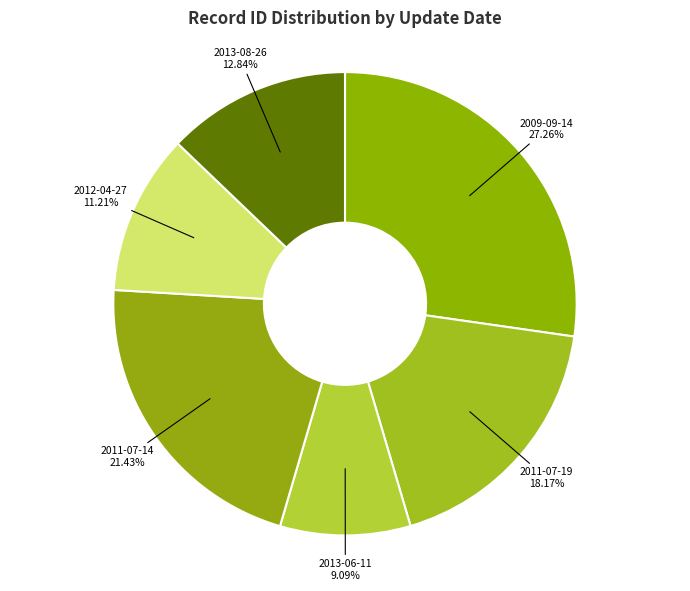

Count the number of slices in the pie.

6